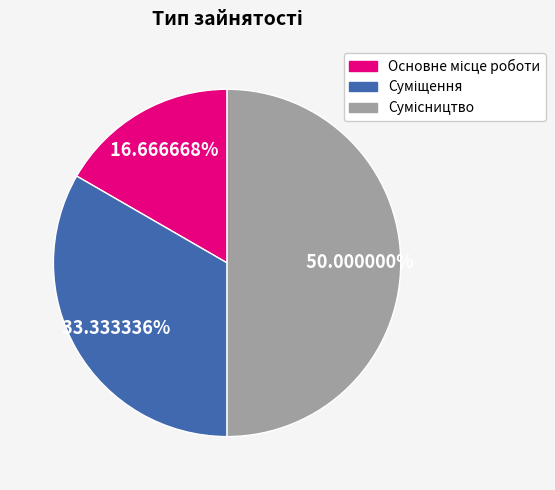

What percentage is the Основне місце роботи slice, to the nearest percent?

17%